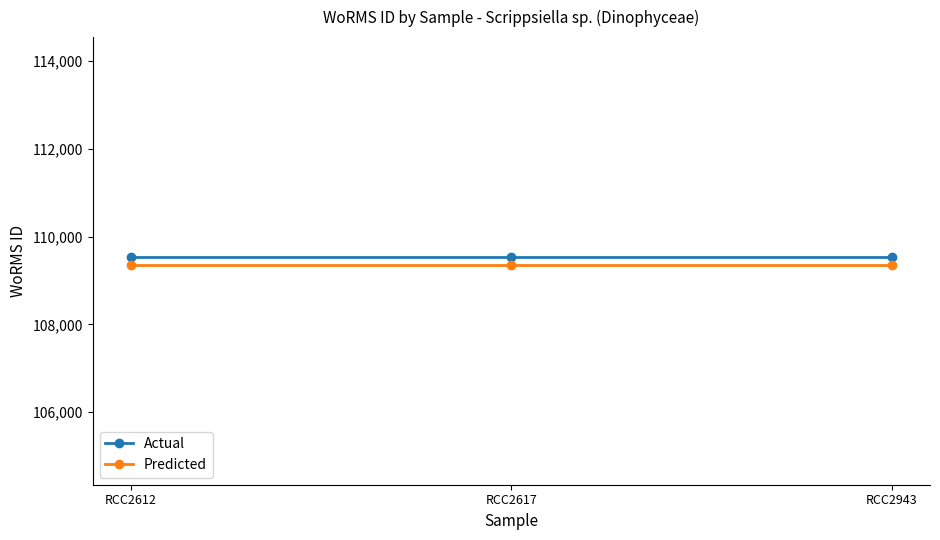

What is the minimum value for Actual?

109545